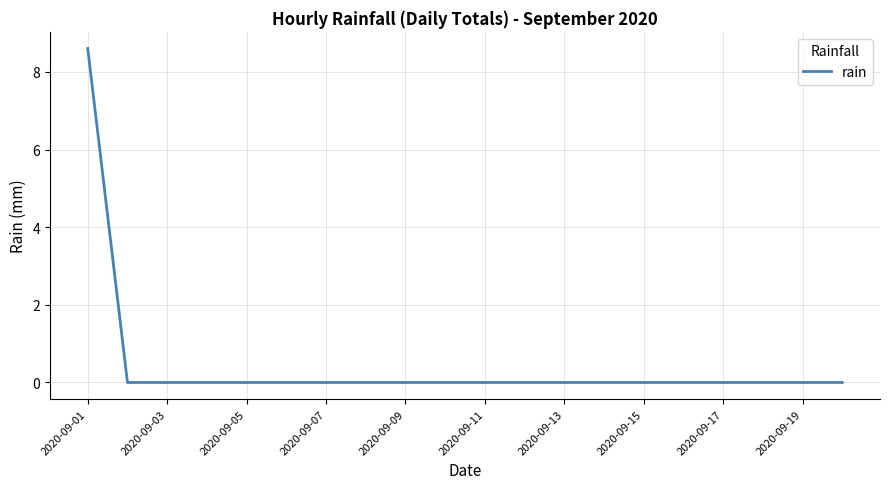

What is the difference between the maximum and minimum values?

8.6